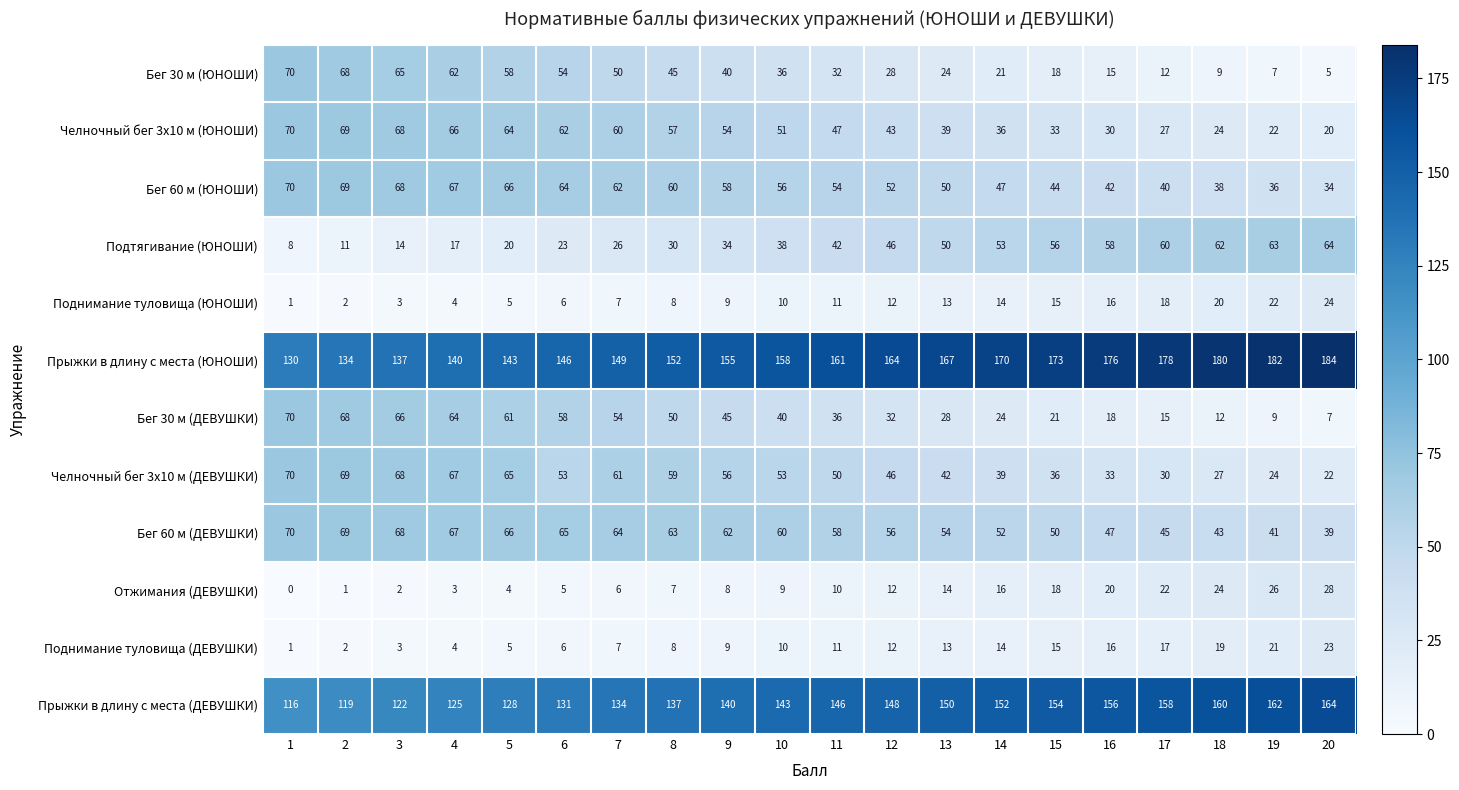

Which series has the widest spread of values?

Бег 30 м (ЮНОШИ)